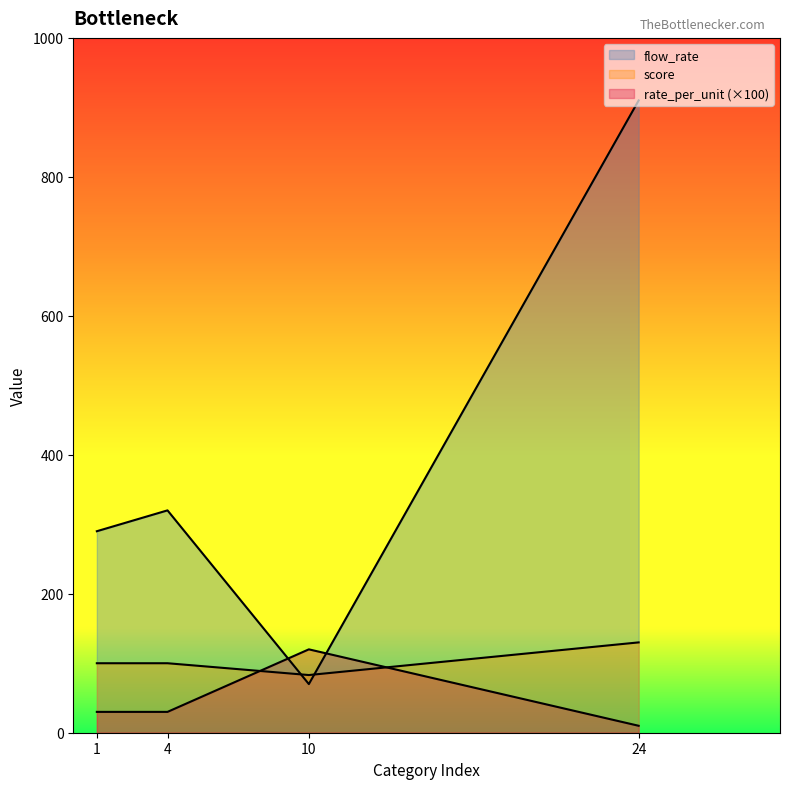

What is the minimum value for rate_per_unit?

10